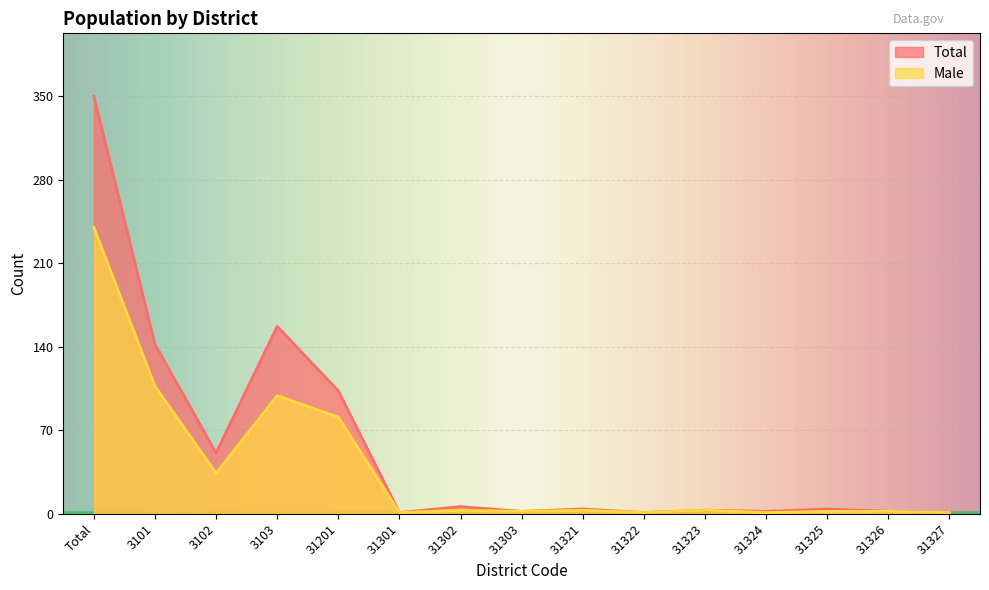

Reading left to right, list all the values displayed in this chart.

Total: 350	142	51	157	103	1	6	2	4	1	3	2	4	2	1
Male: 240	107	34	99	81	1	3	2	3	1	3	1	2	2	1